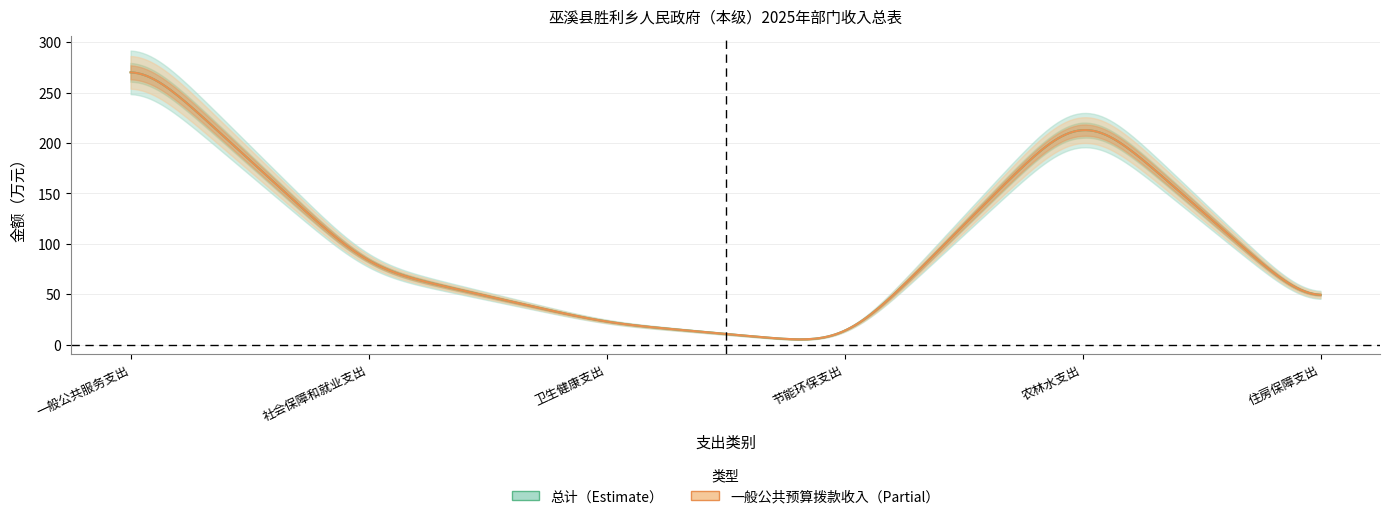

What position from the left is 一般公共服务支出?

1